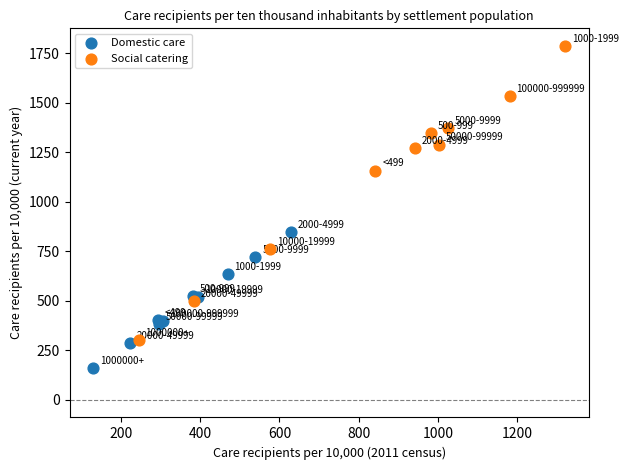

What are all the series names shown in the legend?

Domestic care, Social catering